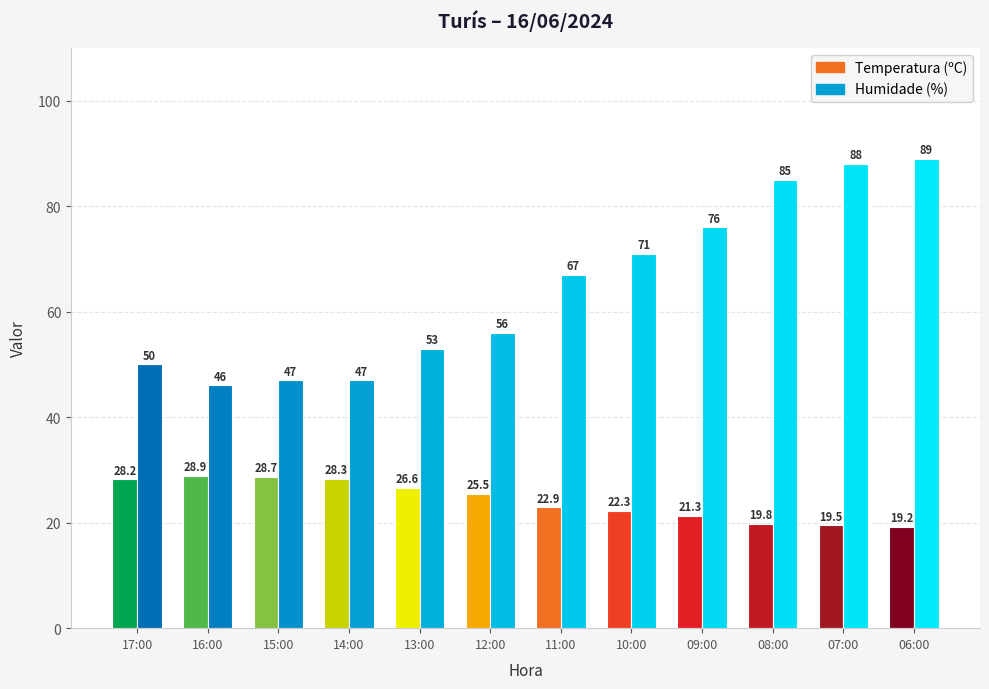

Reading right to left, what are all the values shown in this chart?

Temperatura (ºC): 06:00=19.2	07:00=19.5	08:00=19.8	09:00=21.3	10:00=22.3	11:00=22.9	12:00=25.5	13:00=26.6	14:00=28.3	15:00=28.7	16:00=28.9	17:00=28.2
Humidade (%): 06:00=89.0	07:00=88.0	08:00=85.0	09:00=76.0	10:00=71.0	11:00=67.0	12:00=56.0	13:00=53.0	14:00=47.0	15:00=47.0	16:00=46.0	17:00=50.0